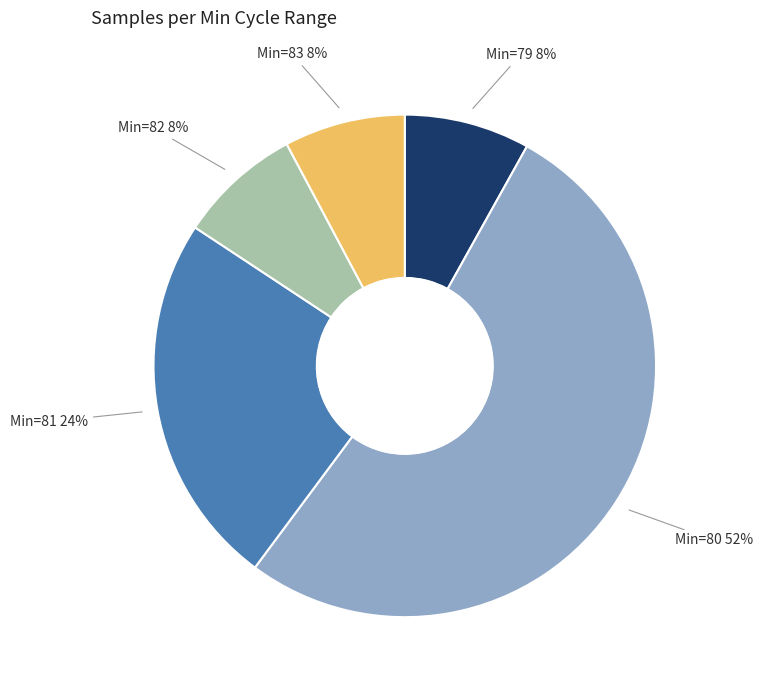

Approximately how many times larger is the value at Min=82 compared to Min=81?

0.3